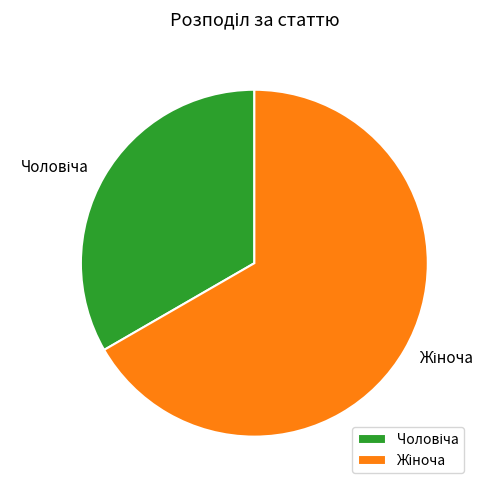

Count the number of slices in the pie.

2